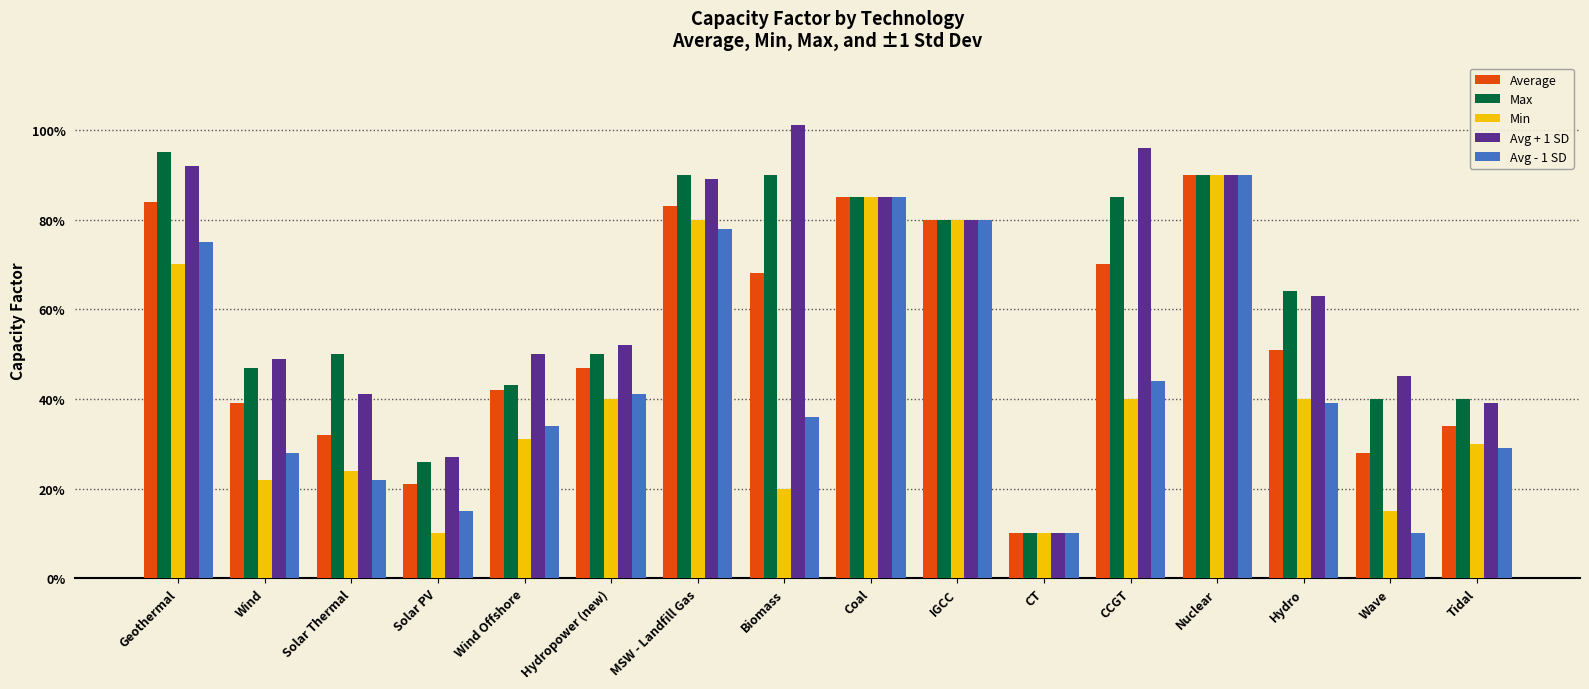

What is the label of the 8th bar from the left?

Biomass